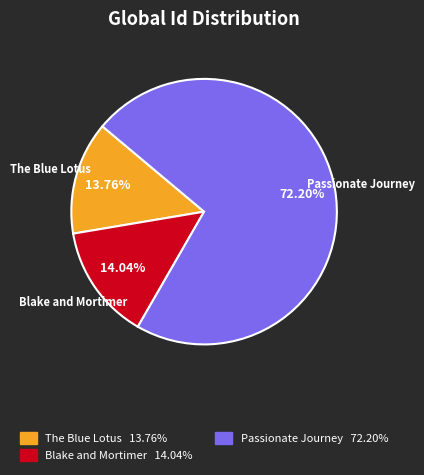

Which category has the biggest portion of the pie?

Passionate Journey